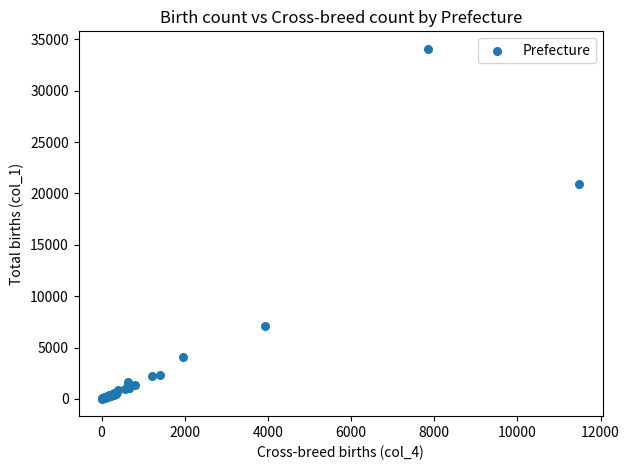

What Y value in the scatter plot is closest to 17052?

20900